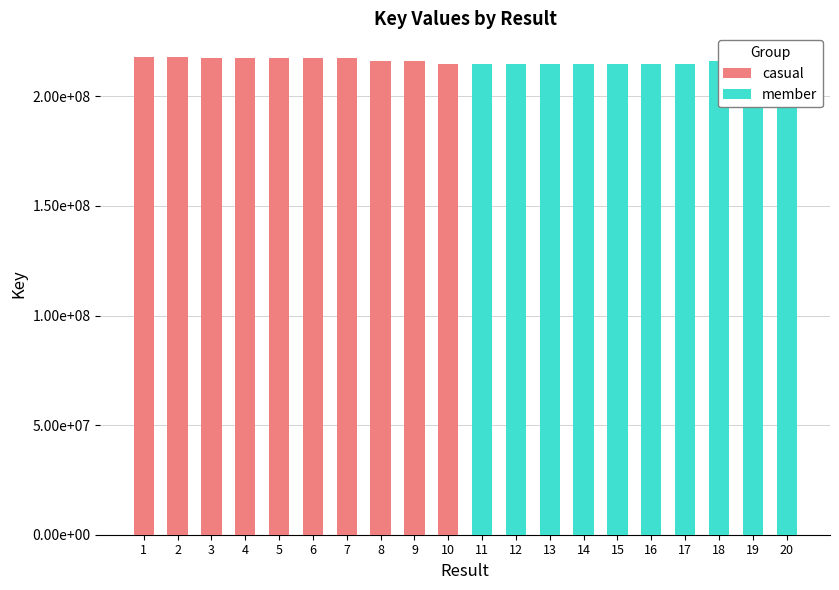

Rank the categories by casual value from highest to lowest.

2, 1, 7, 6, 5, 3, 4, 9, 8, 10